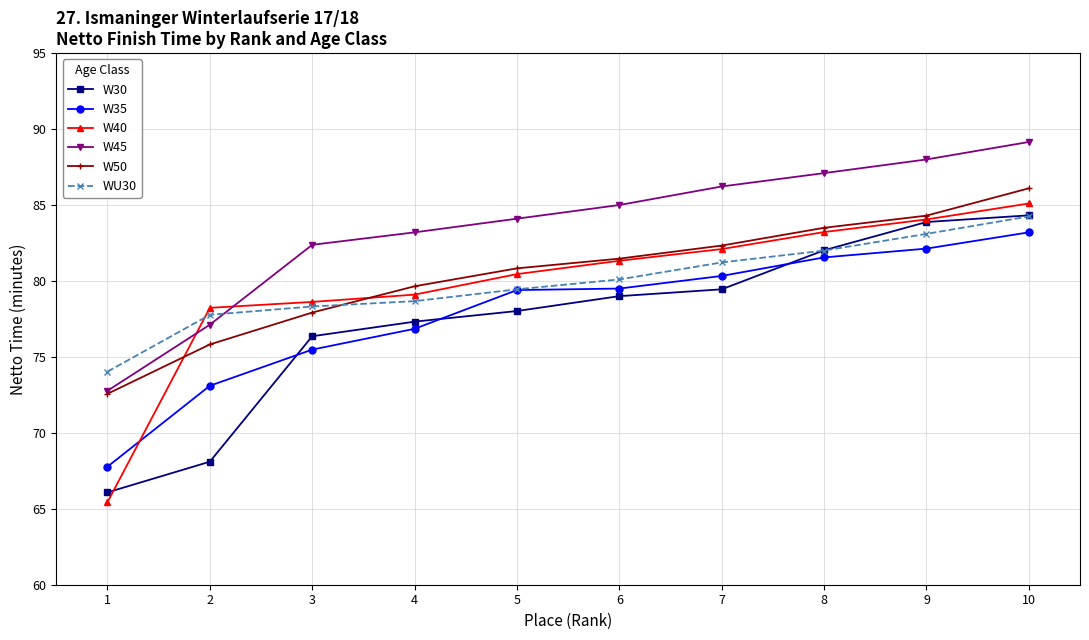

Which series has the largest range (max minus min)?

W40